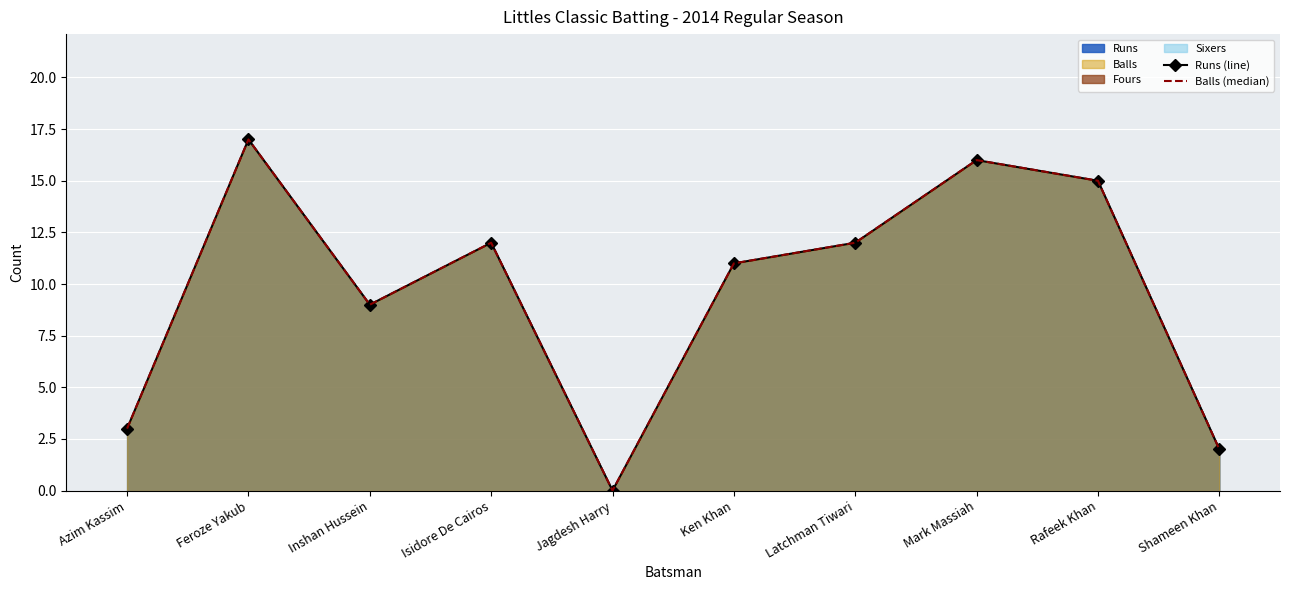

What is the label of the 9th point from the left?

Rafeek Khan